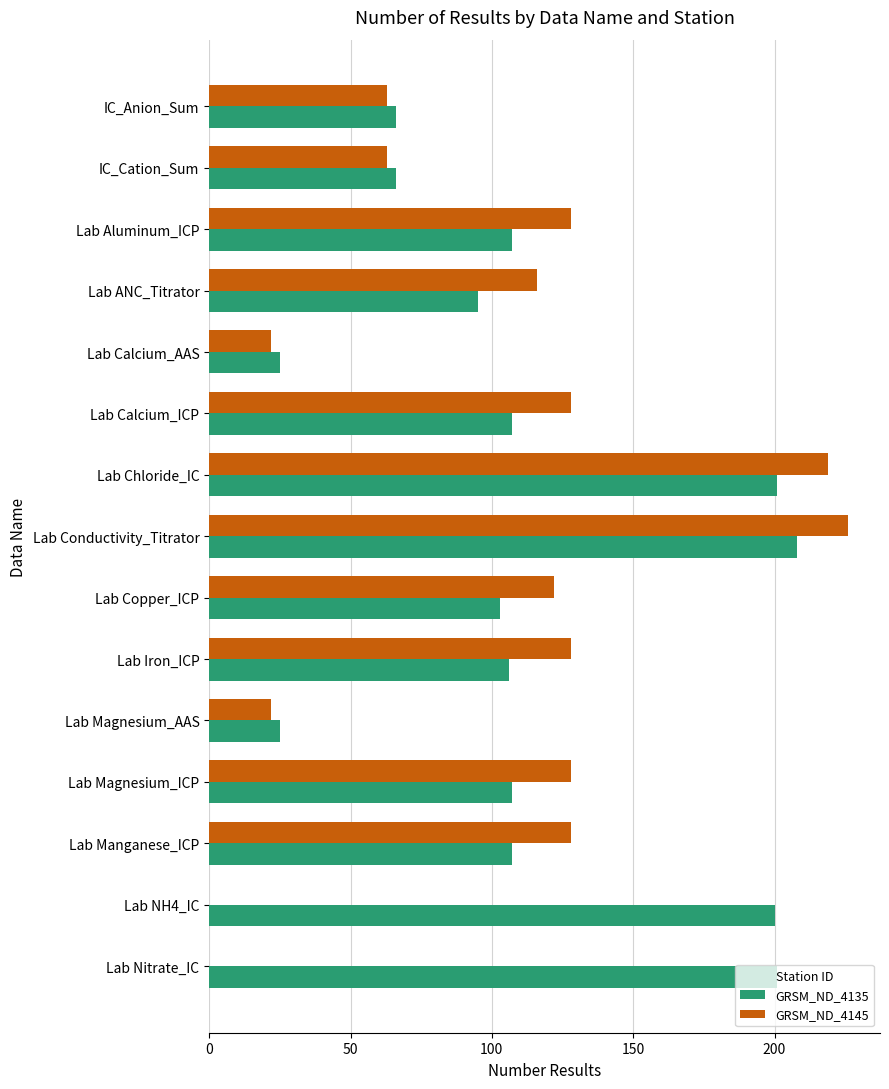

The GRSM_ND_4135 series shows 107 at Lab Magnesium_ICP. True or false?

True